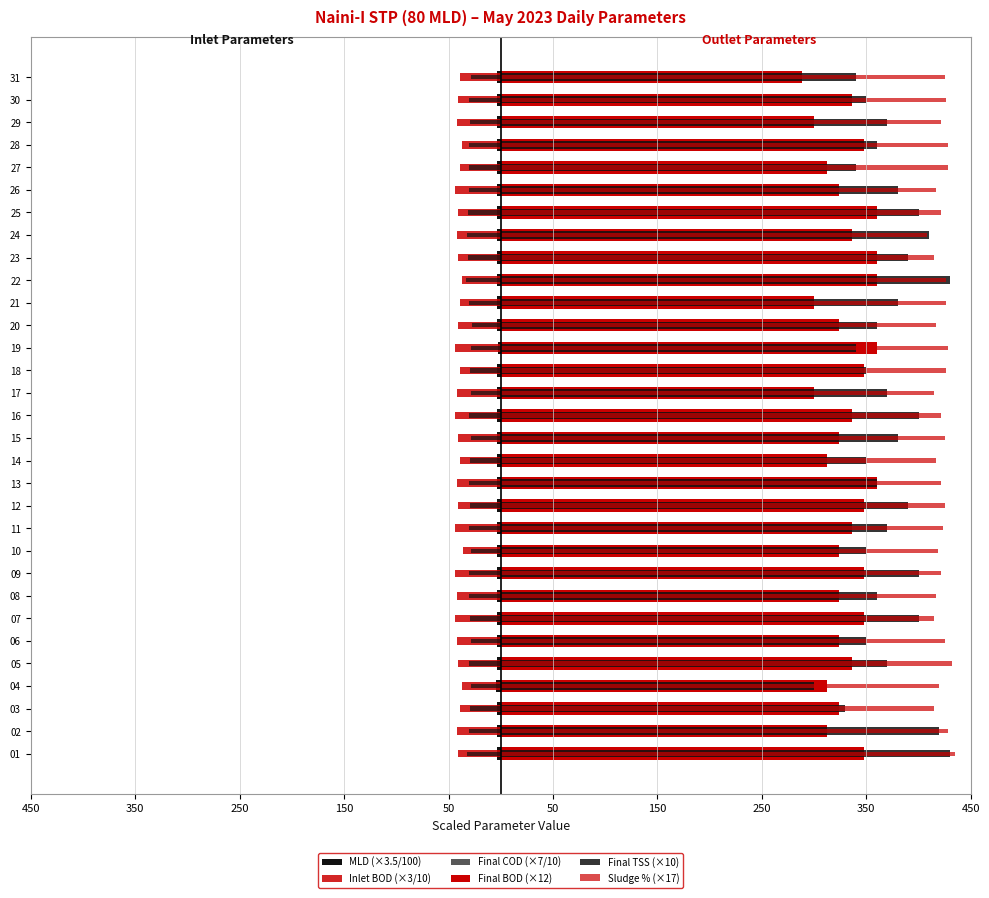

What is the total value across all series at 17?

1011.4